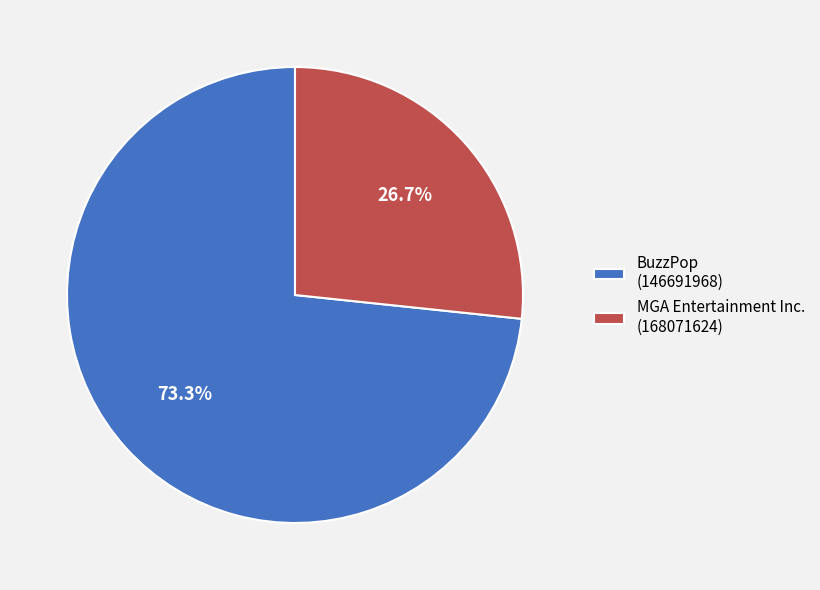

To the nearest percent, what is the difference between the MGA Entertainment Inc. and BuzzPop slice percentages?

47%